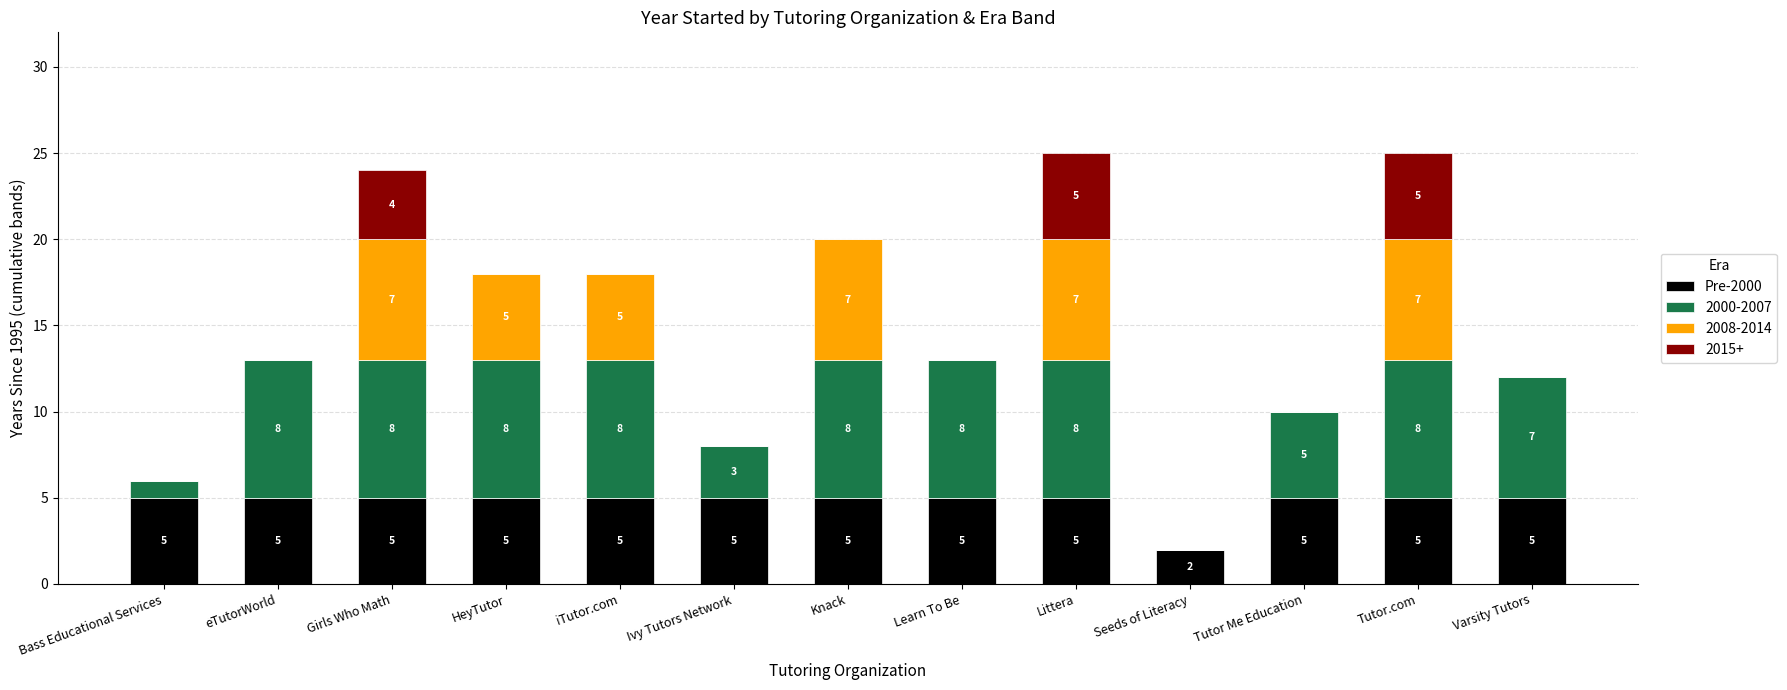

Are the bars grouped side by side (vs. stacked)?

No